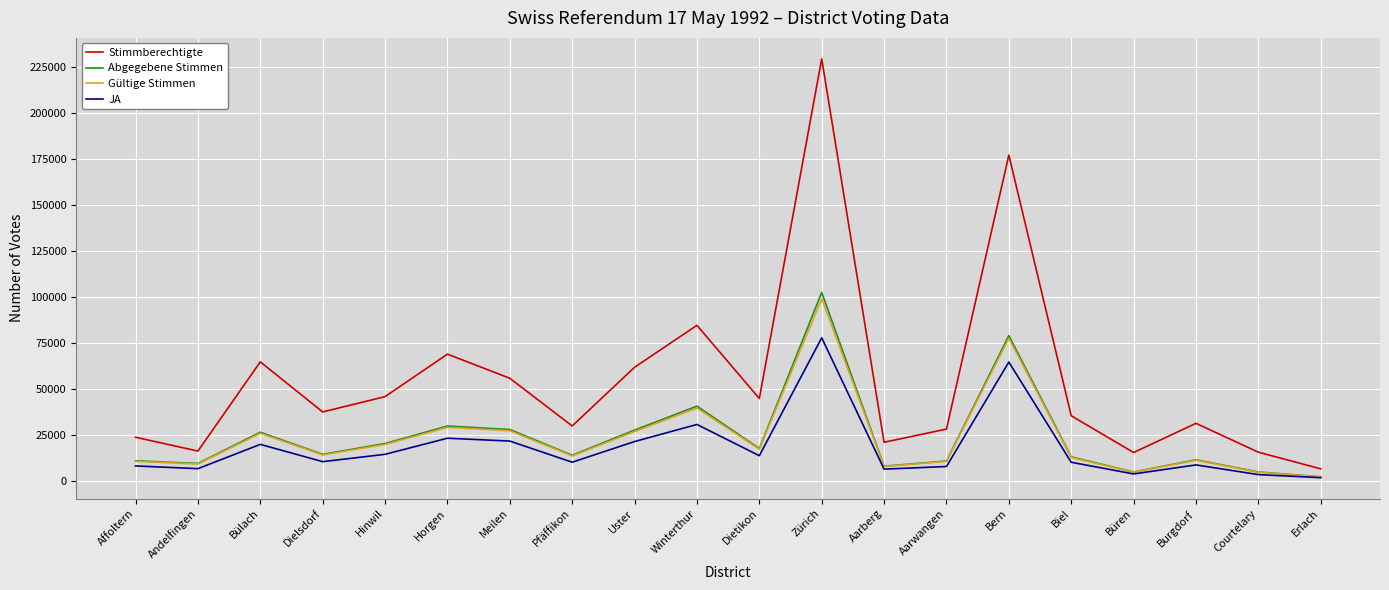

Which series changed the most between Uster and Burgdorf?

Stimmberechtigte